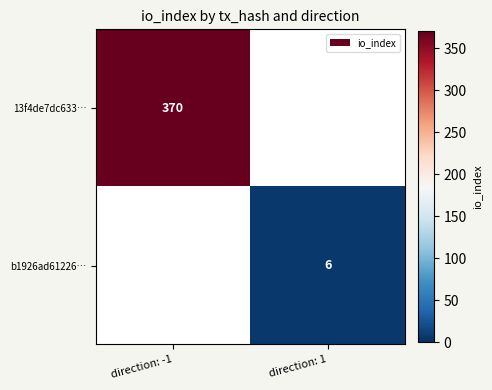

True or false: b1926ad61226… has a value of 10 at direction: 1.

False